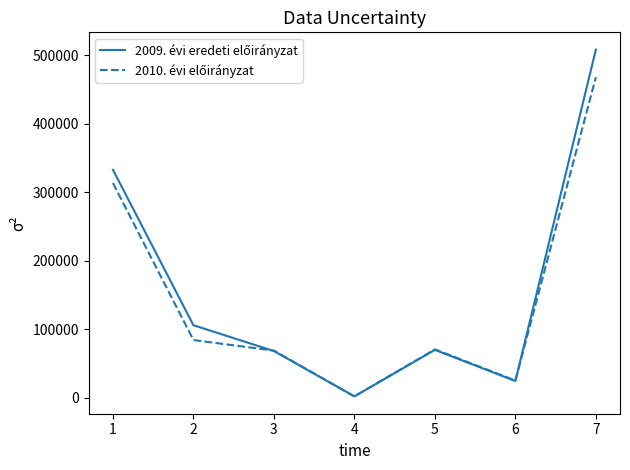

At which category is the sum across all series the highest?

7